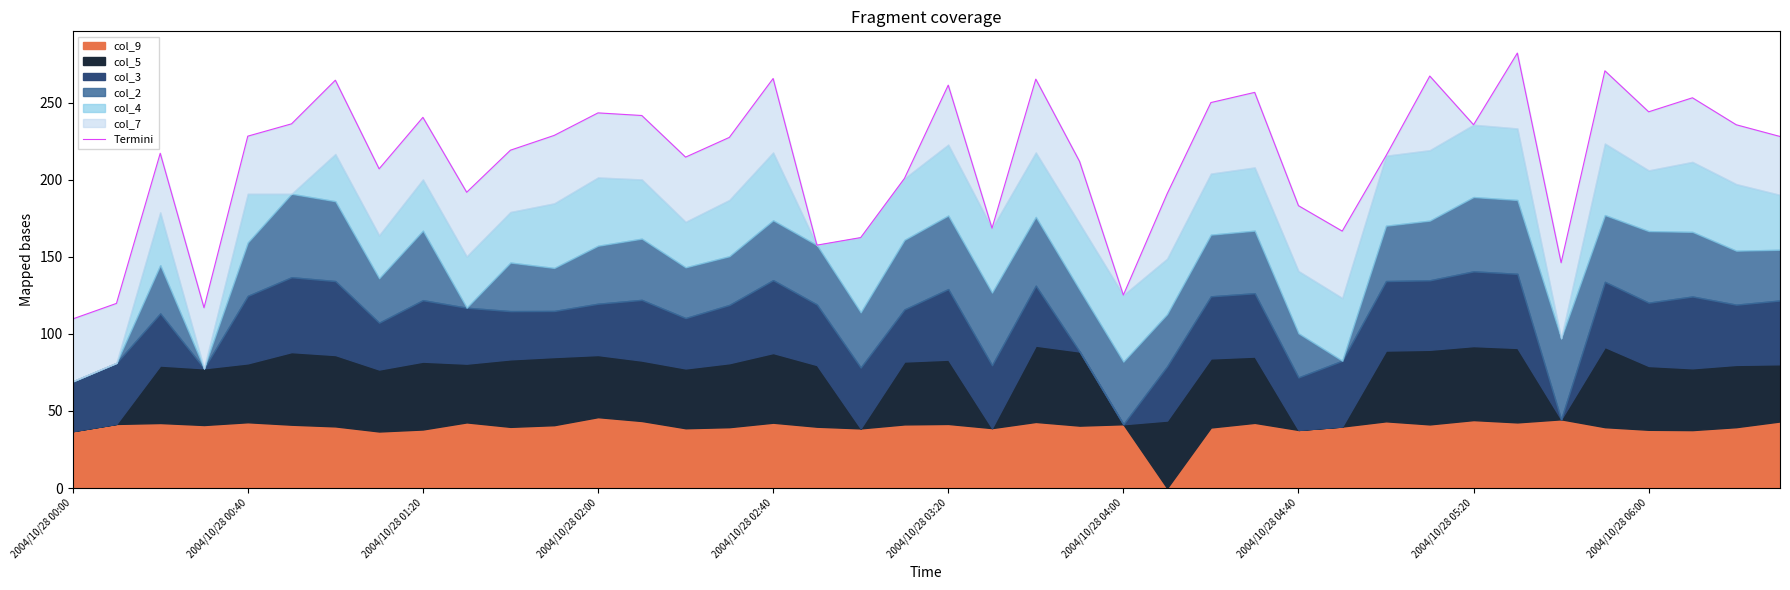

Does the chart have visible grid lines?

No